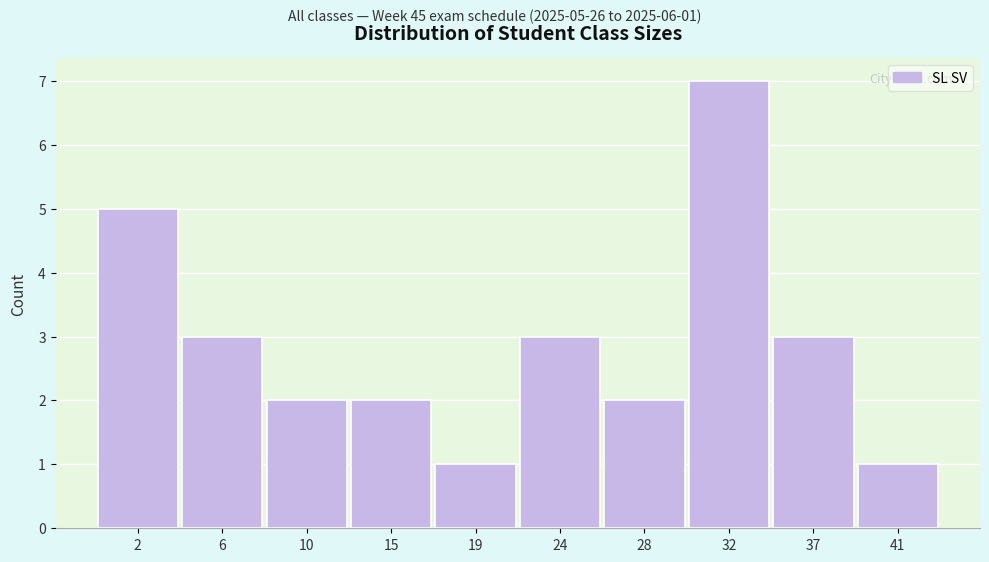

Reading left to right, list all the values displayed in this chart.

2=5	6=3	10=2	15=2	19=1	24=3	28=2	32=7	37=3	41=1